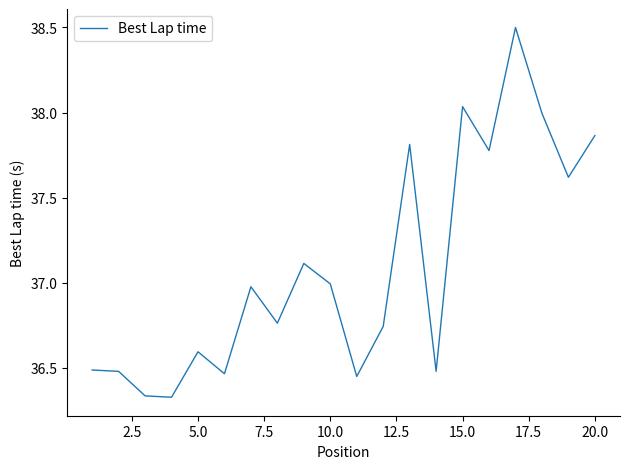

What is the maximum value shown in the chart?

38.5